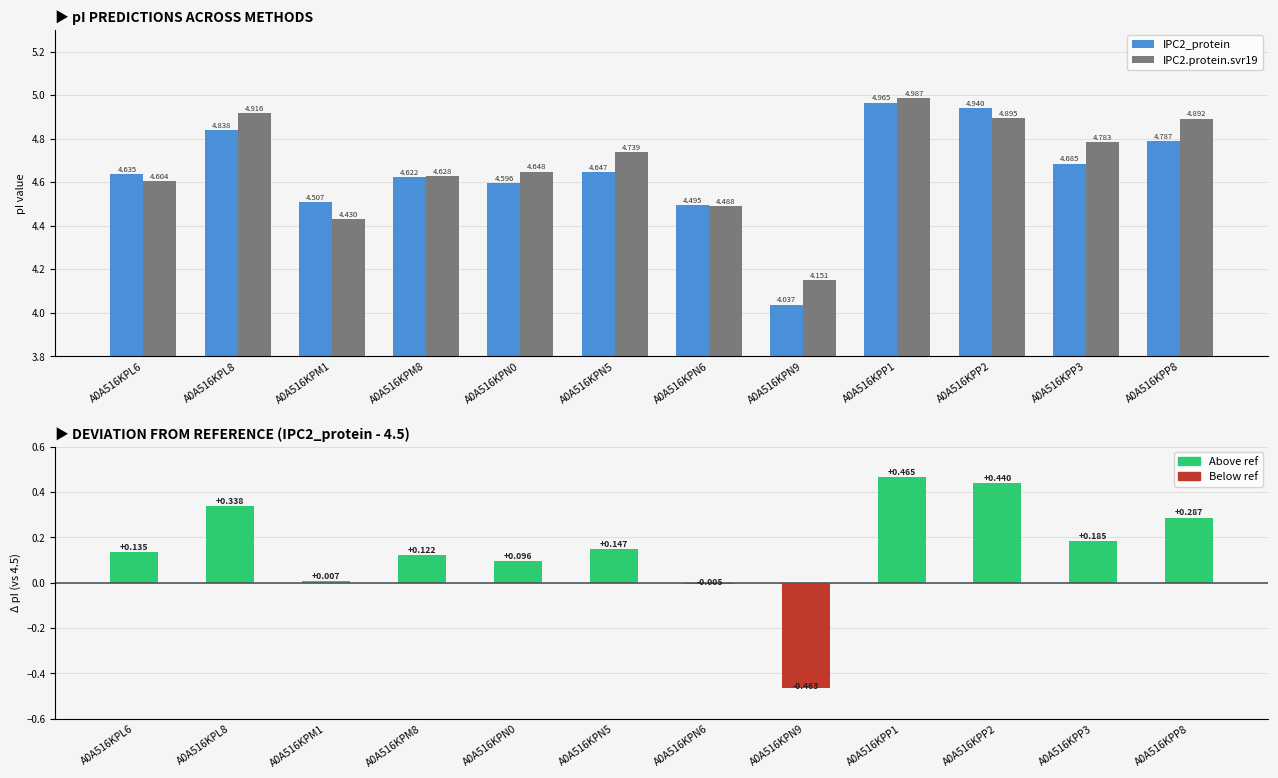

What is the smallest value displayed?

-0.5